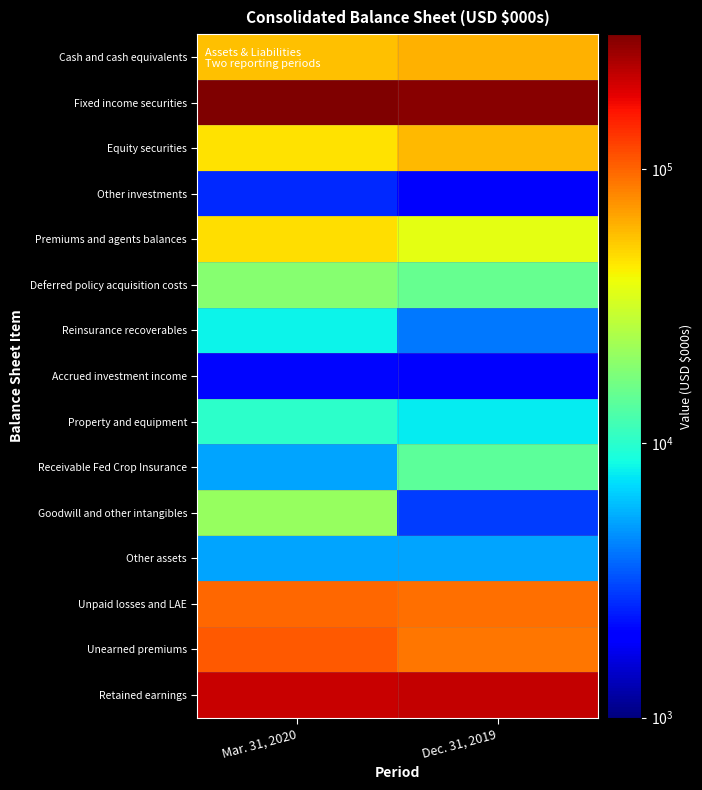

At Dec. 31, 2019, list the series in order from largest to smallest.

Fixed income securities, Retained earnings, Unpaid losses and LAE, Unearned premiums, Cash and cash equivalents, Equity securities, Premiums and agents balances, Deferred policy acquisition costs, Receivable Fed Crop Insurance, Property and equipment, Other assets, Reinsurance recoverables, Goodwill and other intangibles, Accrued investment income, Other investments